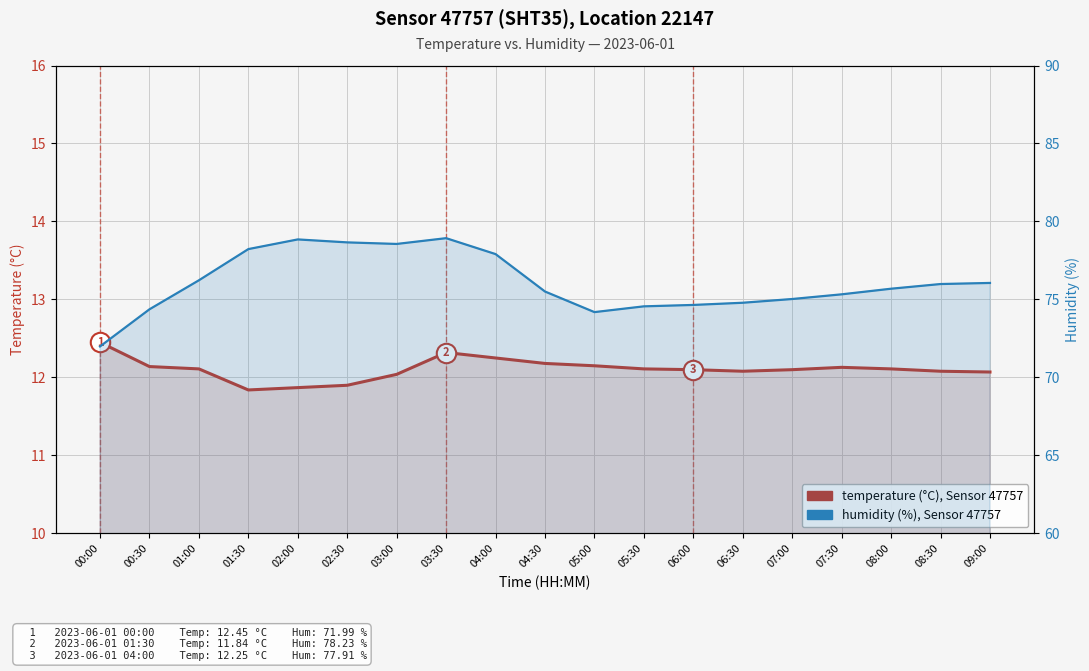

At how many categories does at least one series exceed 63?

19